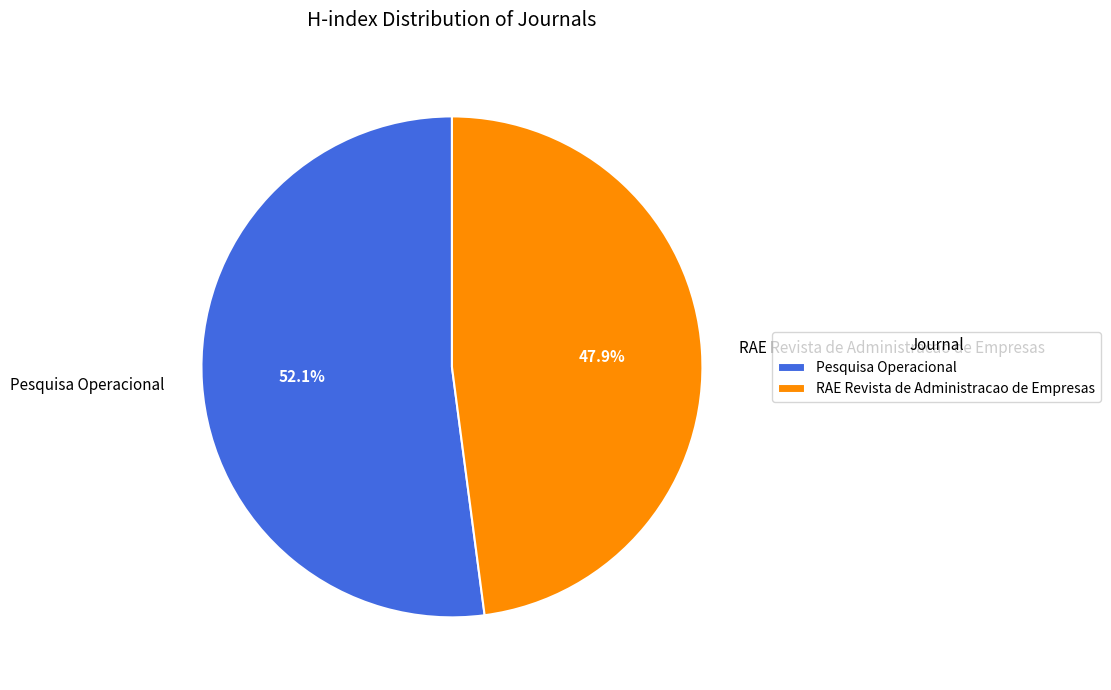

The Pesquisa Operacional slice represents 59% of the pie. True or false?

False